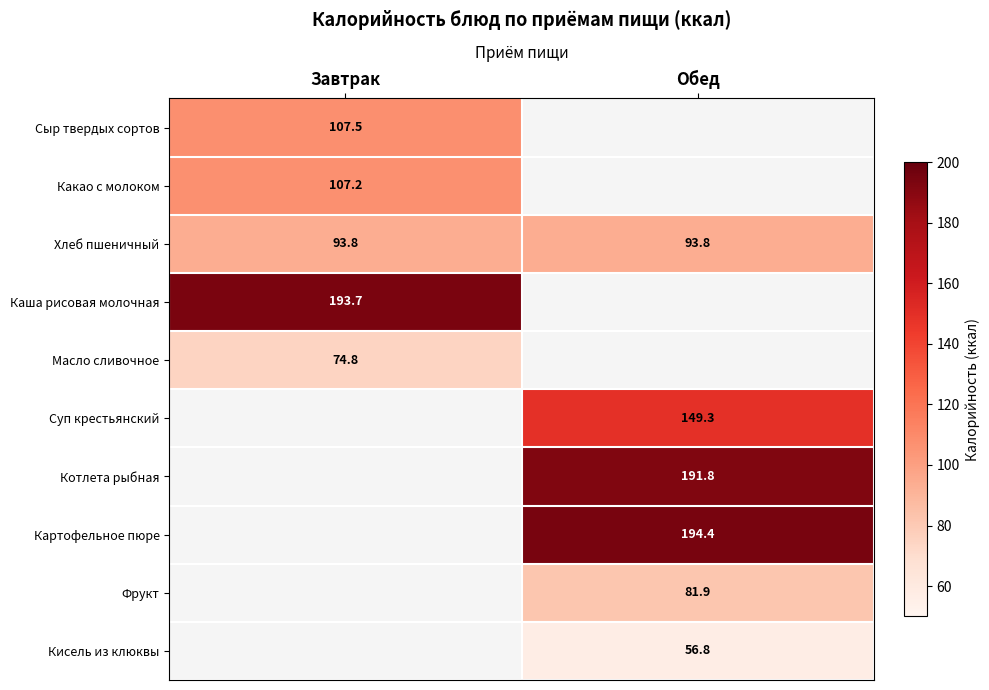

Is it true that Каша рисовая молочная equals 321.7 at Завтрак?

False